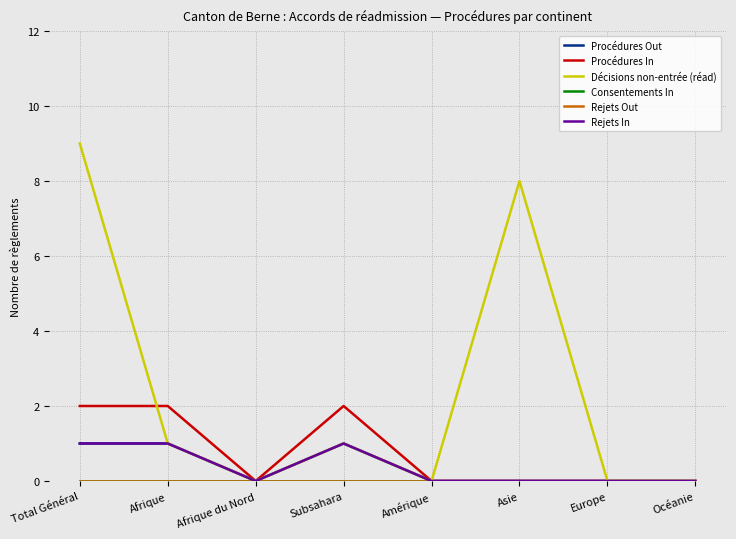

Reading left to right, extract all data points from this chart.

Procédures Out: 1	1	0	1	0	0	0	0
Procédures In: 2	2	0	2	0	0	0	0
Décisions non-entrée (réad): 9	1	0	1	0	8	0	0
Consentements In: 0	0	0	0	0	0	0	0
Rejets Out: 0	0	0	0	0	0	0	0
Rejets In: 1	1	0	1	0	0	0	0